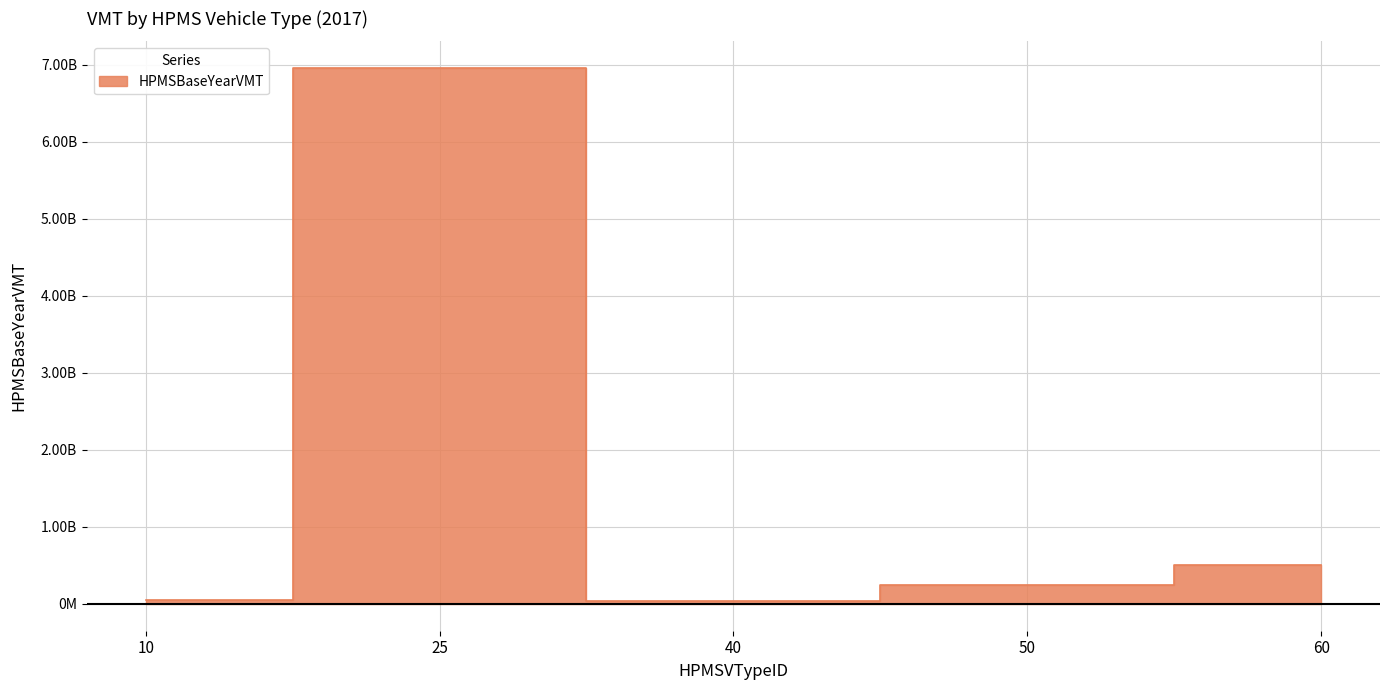

What is the difference between the values at 10 and 25?

6911034311.3